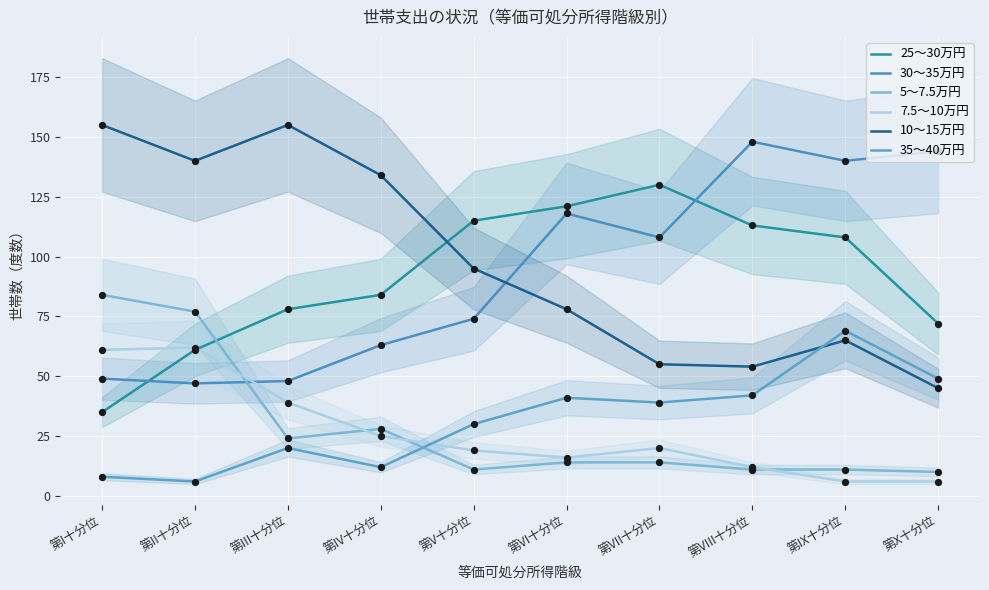

Which series has the largest total across all categories?

10～15万円